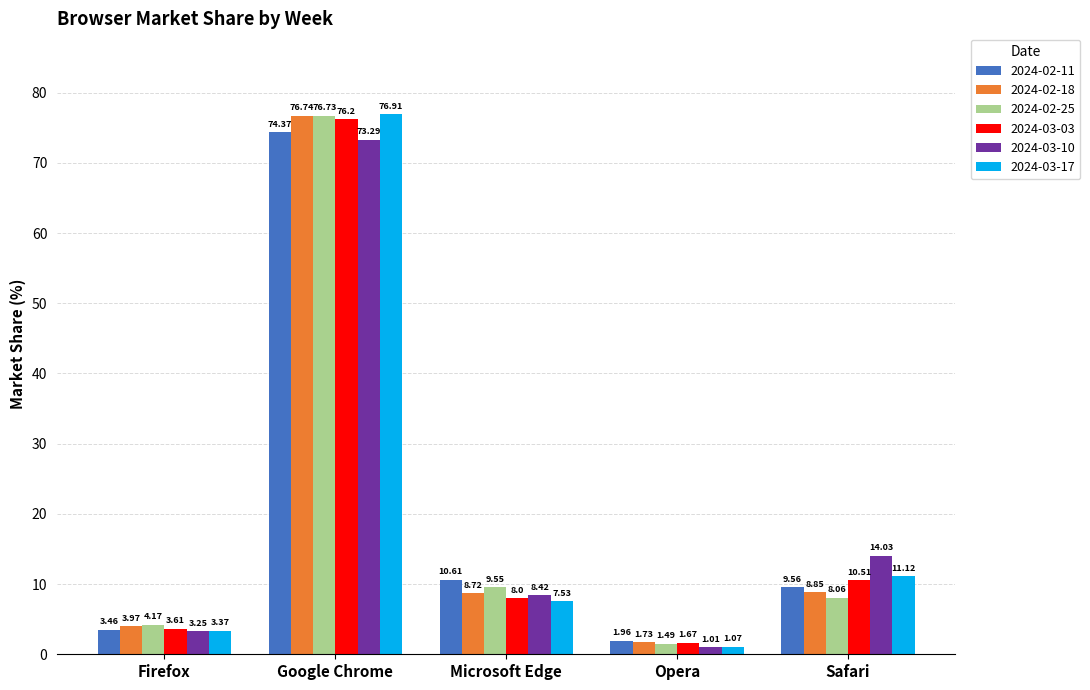

What are all the series names shown in the legend?

2024-02-11, 2024-02-18, 2024-02-25, 2024-03-03, 2024-03-10, 2024-03-17